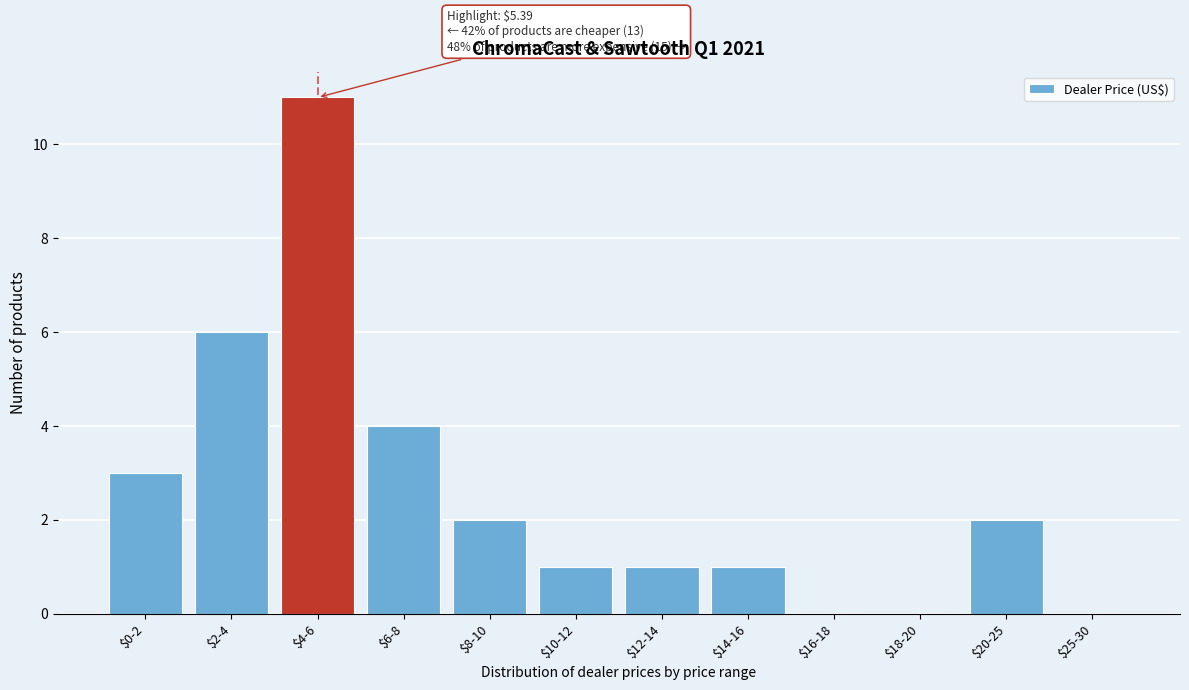

What is the sum of all values?

31